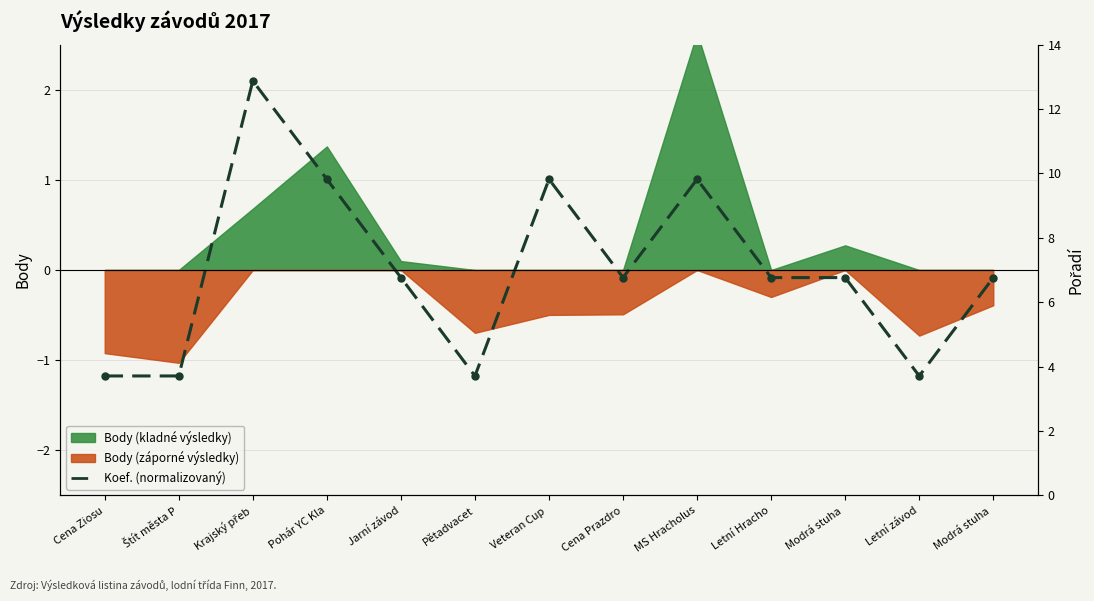

What is the sum of the values at MS Hracholus and Letní závod?

-0.2